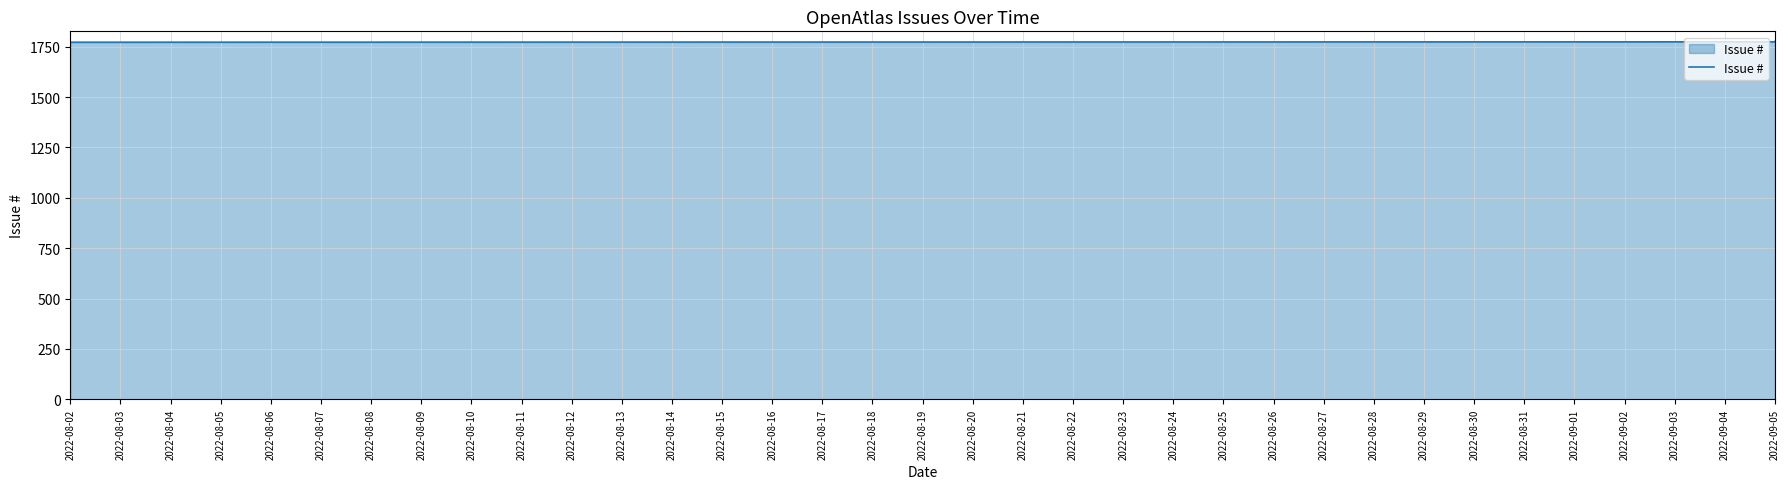

What is the maximum value shown in the chart?

1776